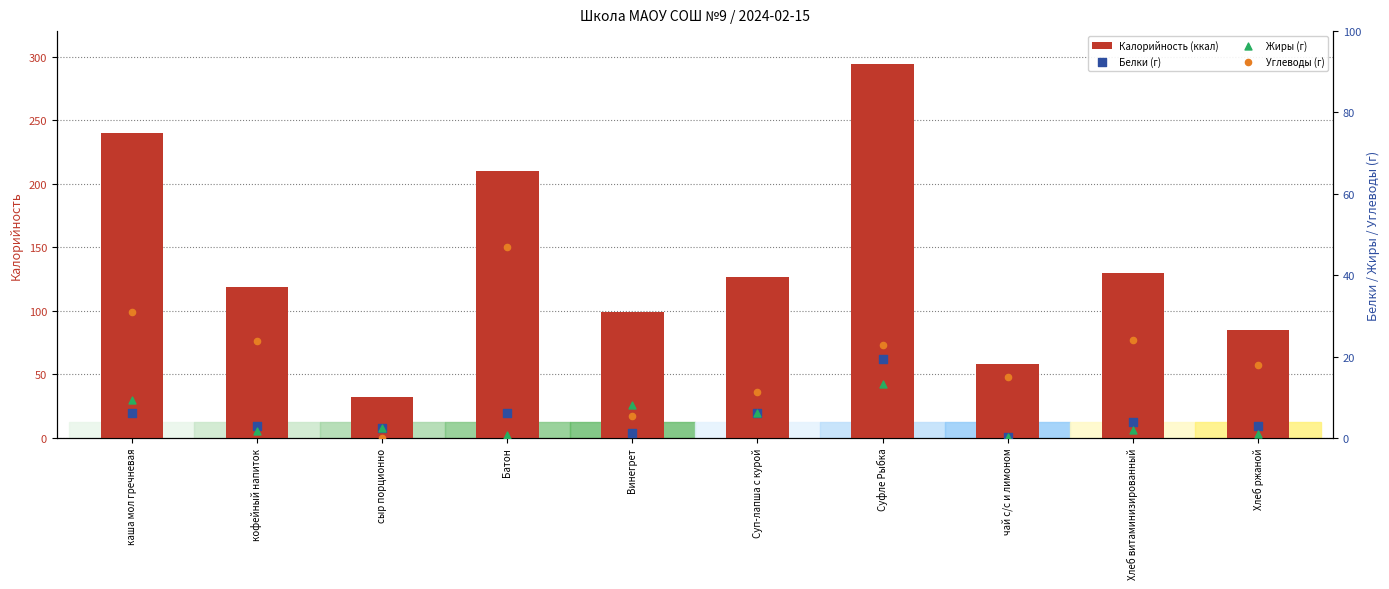

Which series contains the highest Y value?

Калорийность (ккал)